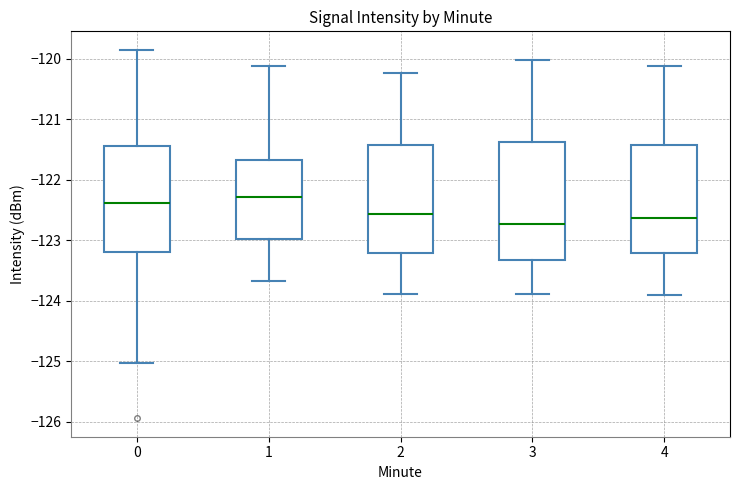

Which box has the lowest median line?

3